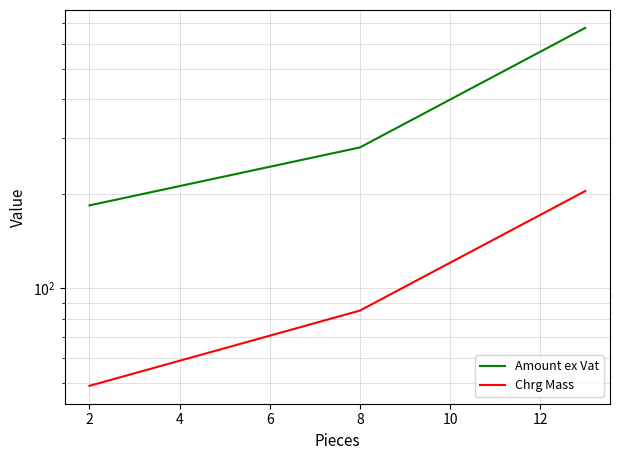

Is the value of Amount ex Vat at 8 greater than the value of Chrg Mass at 2?

Yes